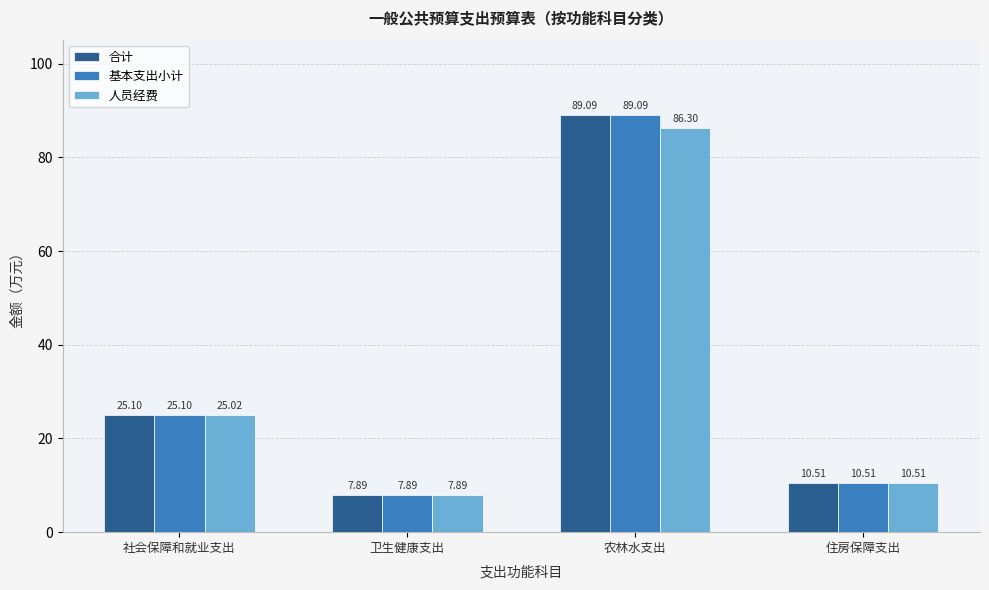

Which category has the lowest value in the 人员经费 series?

卫生健康支出